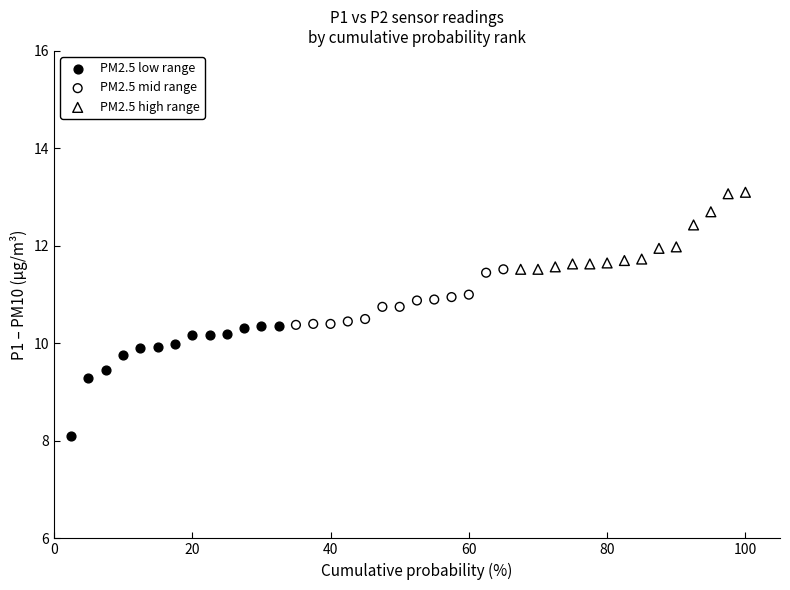

Which series has the largest Y range (max minus min)?

PM2.5 low range